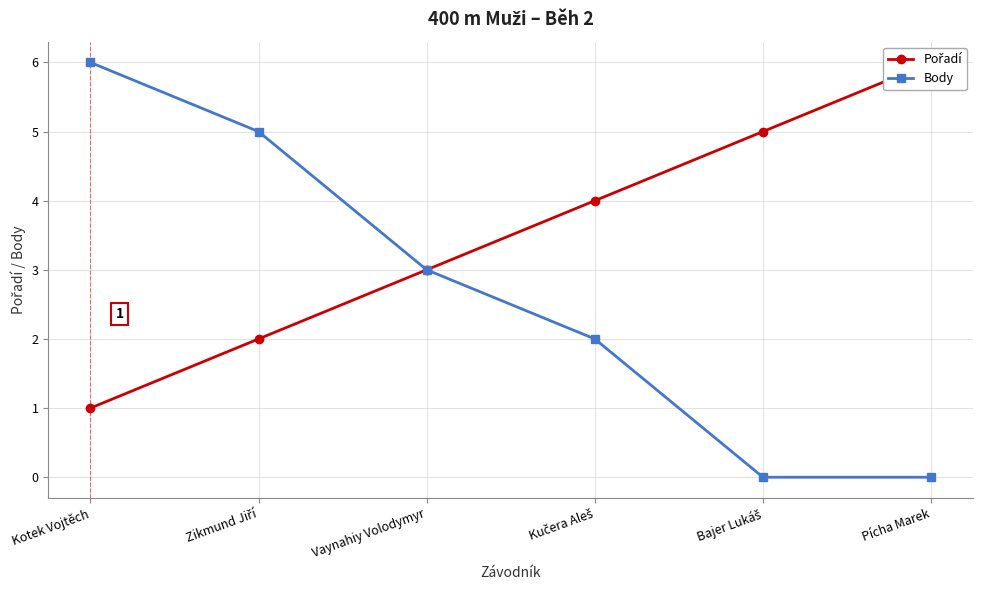

What is the highest value of the Body series?

6